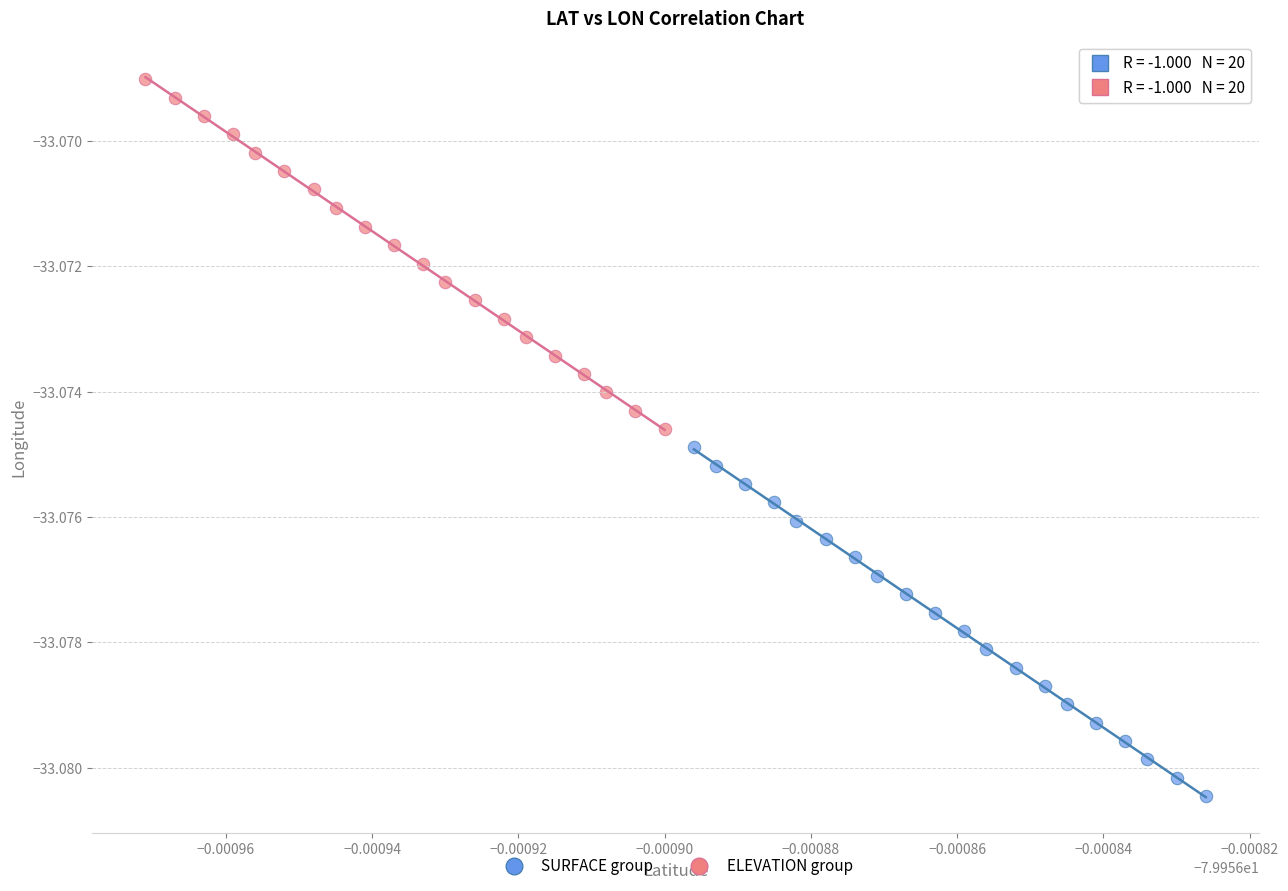

Which series contains the highest Y value?

ELEVATION group